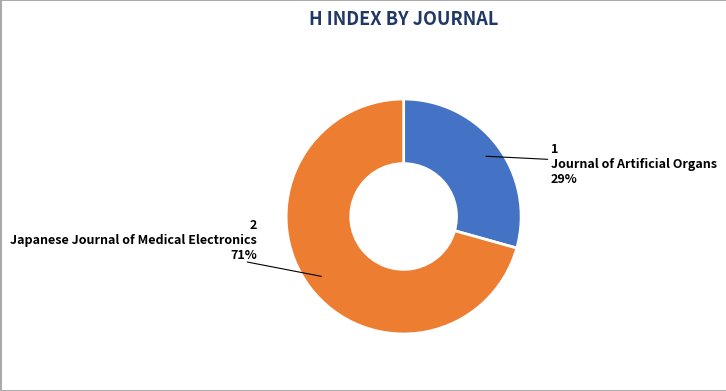

To the nearest percent, what is the average slice percentage?

50%